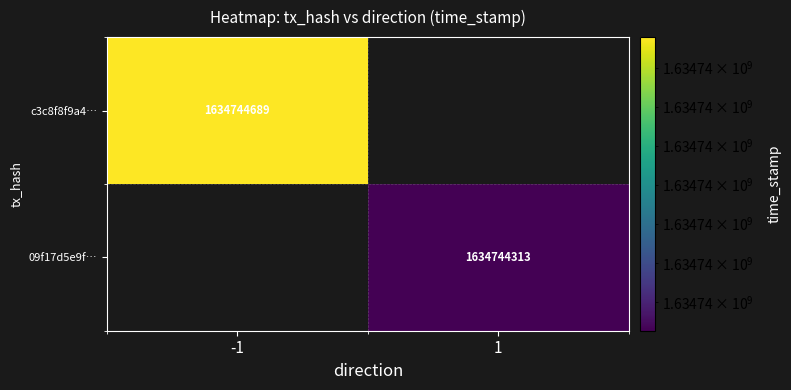

What is the difference between the c3c8f8f9a4a1340d752b4ab630179608e2092a1 values at direction and time_stamp?

1634744690